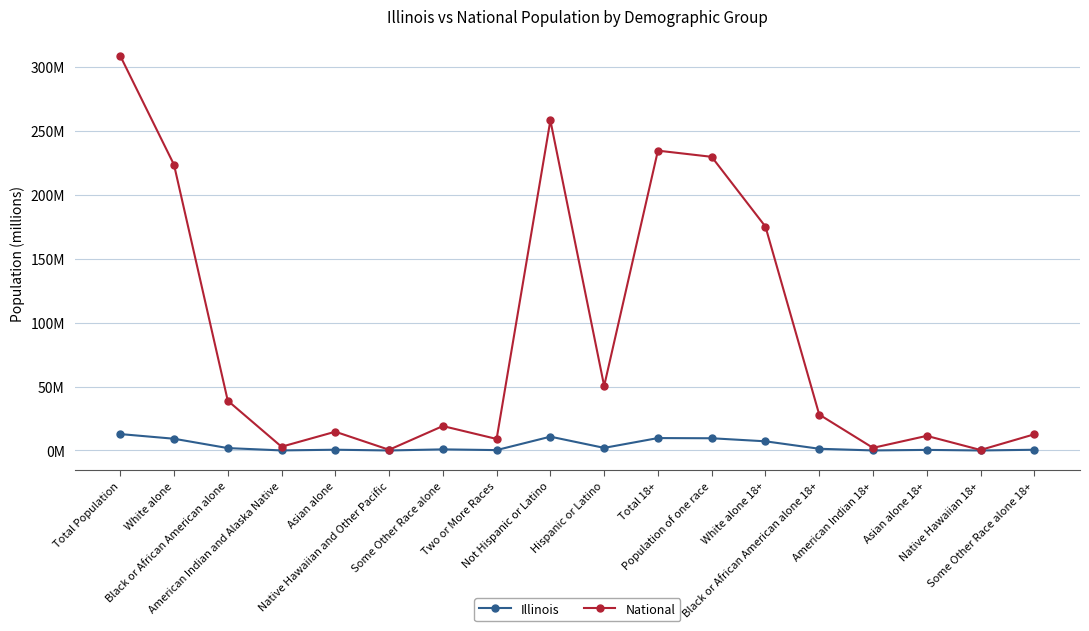

What are all the series names shown in the legend?

Illinois, National